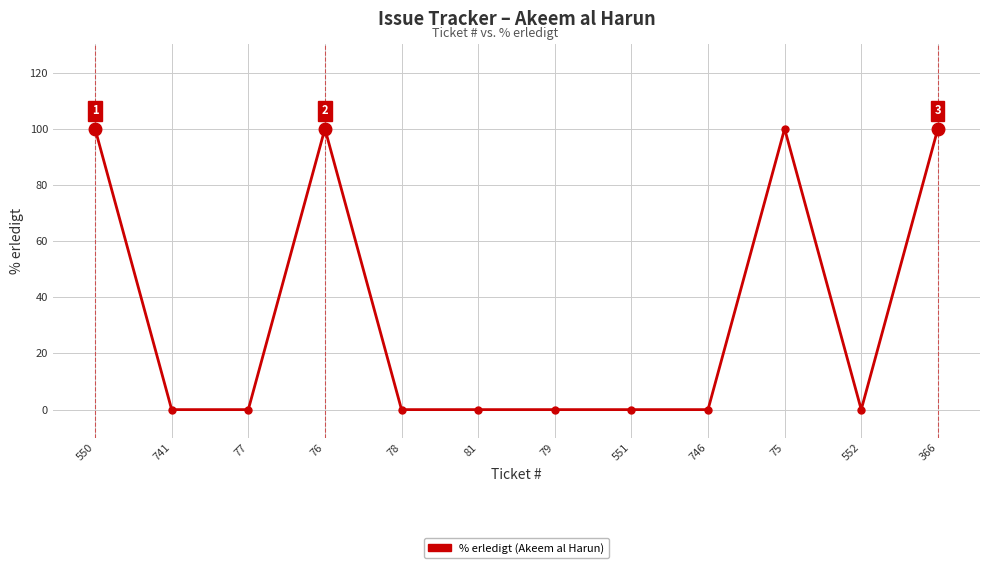

How many series are shown in this chart?

1